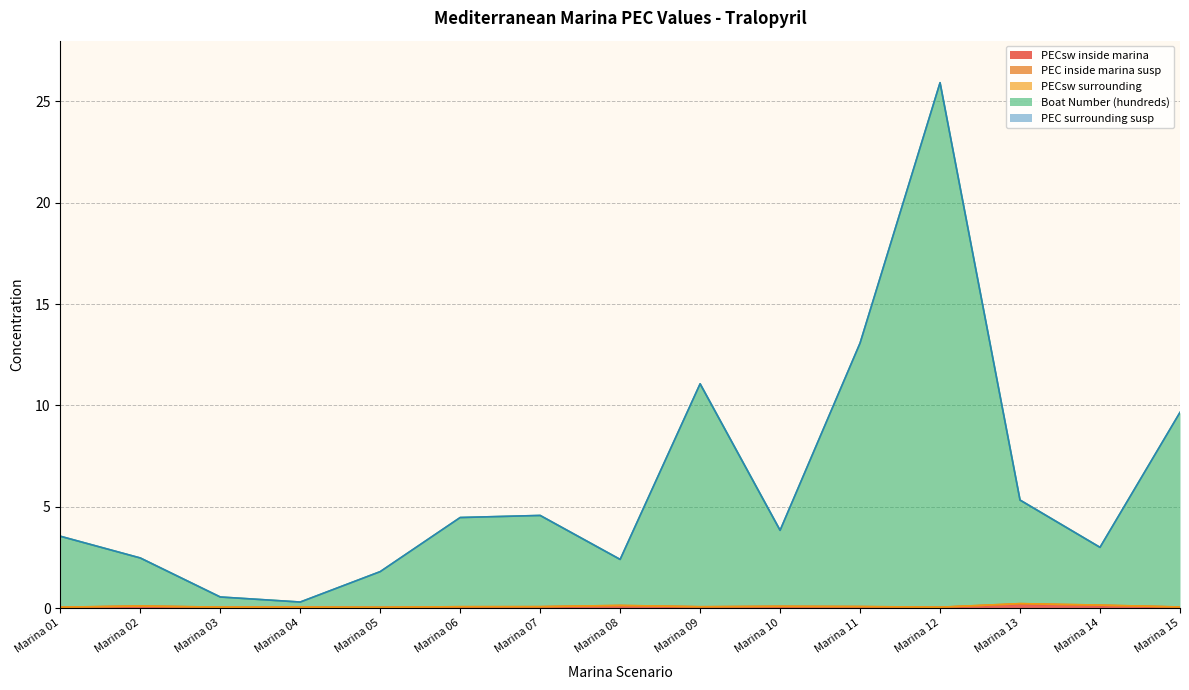

What is the difference between the second highest and second lowest values in the PEC inside marina susp series?

0.1